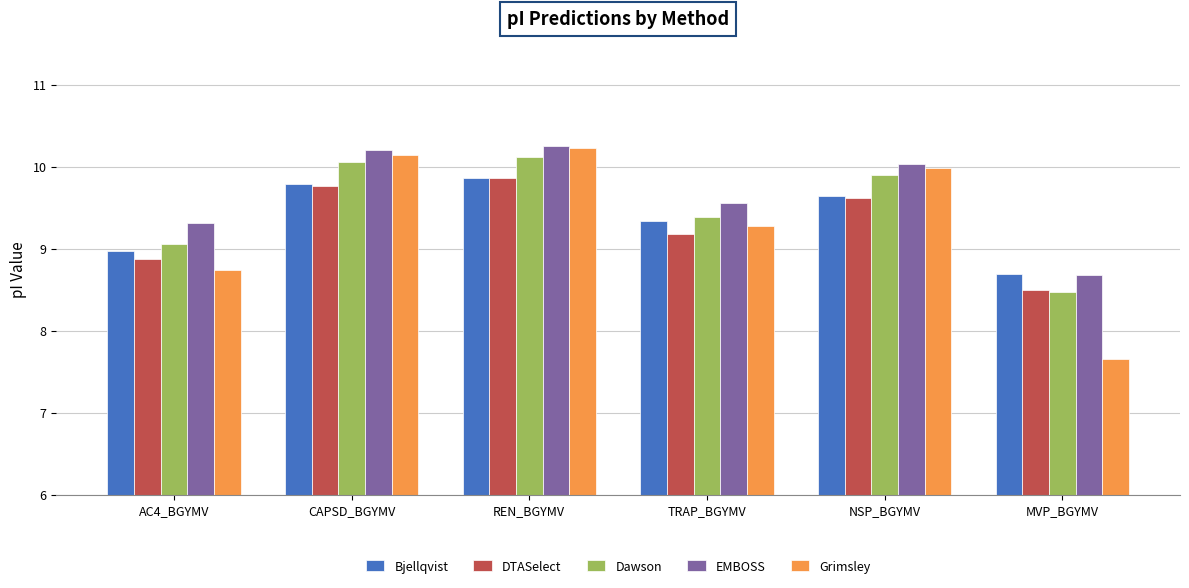

Is it true that DTASelect equals 9.9 at REN_BGYMV?

True